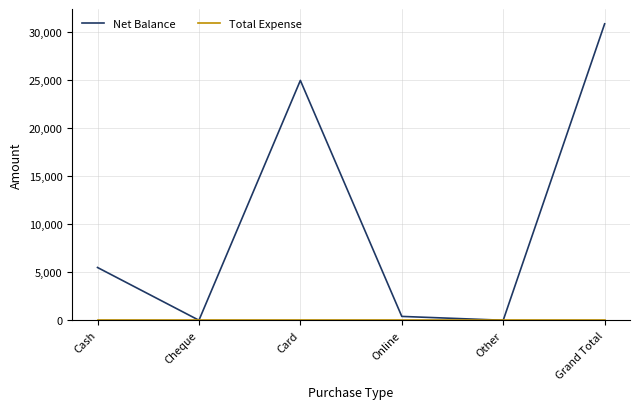

What is the difference between the maximum and second lowest values in the Net Balance series?

30900